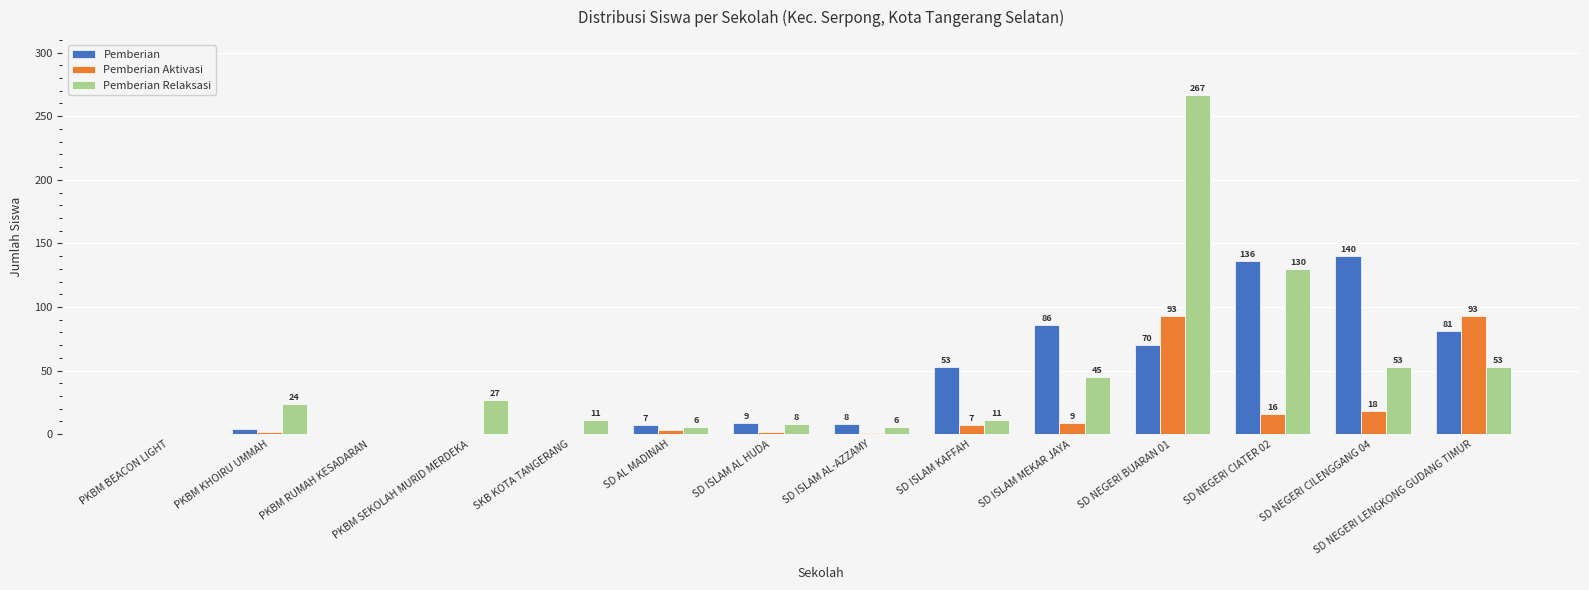

Which series changed the most between PKBM KHOIRU UMMAH and SD NEGERI CILENGGANG 04?

Pemberian